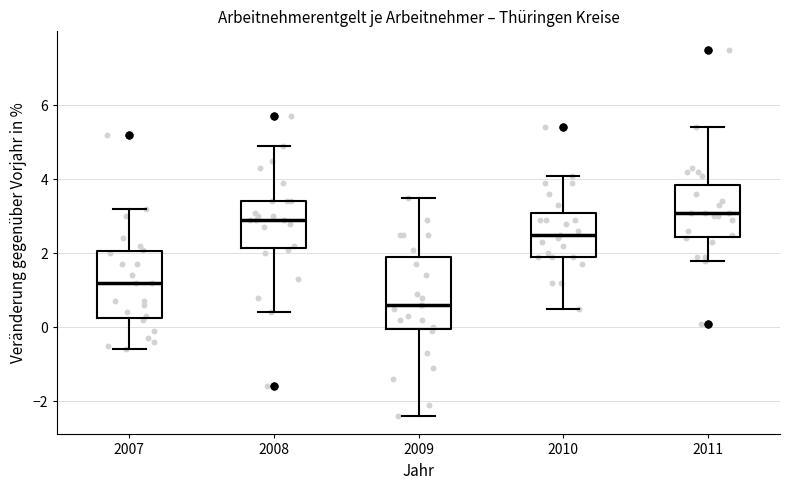

Which box has the lowest median line?

2009